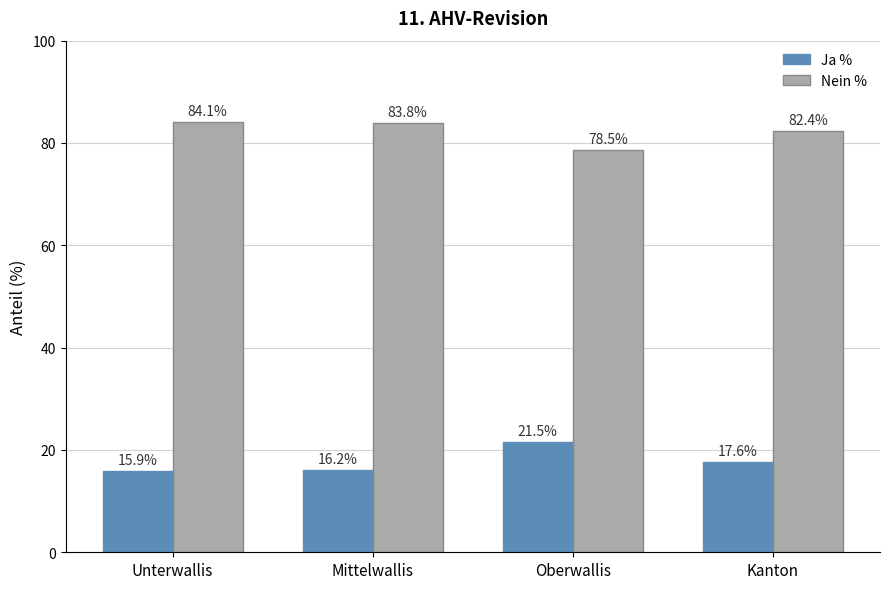

Where is Nein % nearest to the value 81?

Kanton